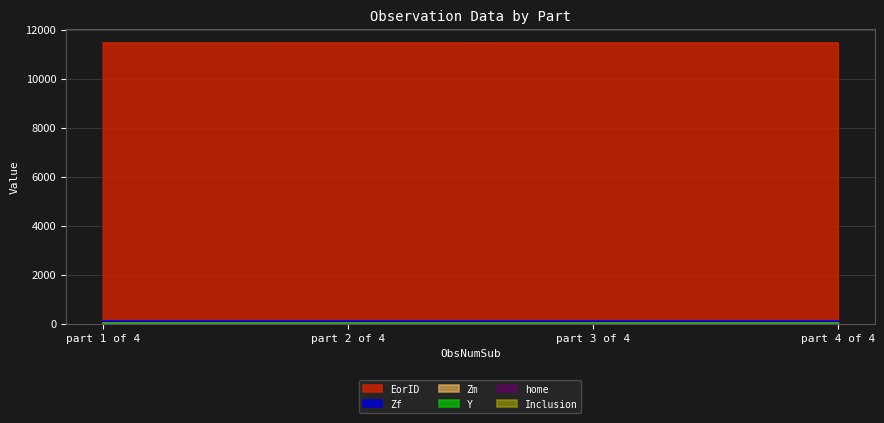

Reading left to right, what are all the values shown in this chart?

EorID: part 1 of 4=11456.0	part 2 of 4=11457.0	part 3 of 4=11458.0	part 4 of 4=11459.0
home: part 1 of 4=0.0	part 2 of 4=0.0	part 3 of 4=0.0	part 4 of 4=0.0
Y: part 1 of 4=40.6	part 2 of 4=40.6	part 3 of 4=40.6	part 4 of 4=40.6
Zm: part 1 of 4=26.0	part 2 of 4=26.0	part 3 of 4=26.0	part 4 of 4=26.0
Zf: part 1 of 4=86.0	part 2 of 4=86.0	part 3 of 4=86.0	part 4 of 4=86.0
Inclusion: part 1 of 4=0.0	part 2 of 4=0.0	part 3 of 4=0.0	part 4 of 4=0.0